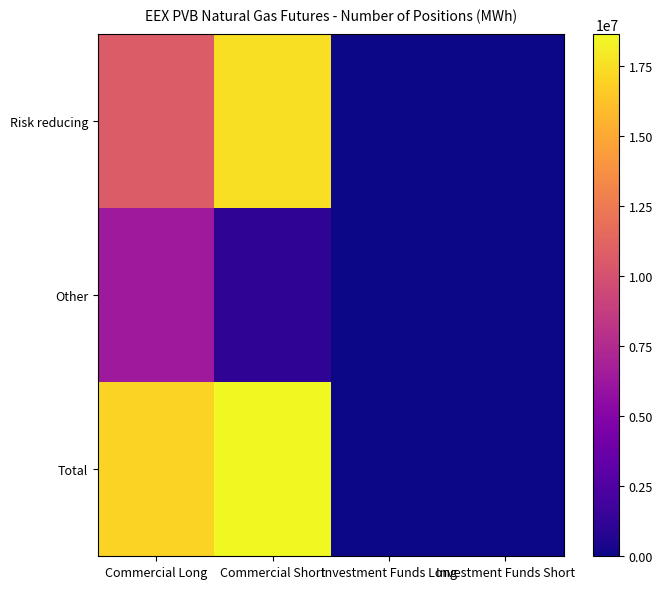

How many series are shown in this chart?

3